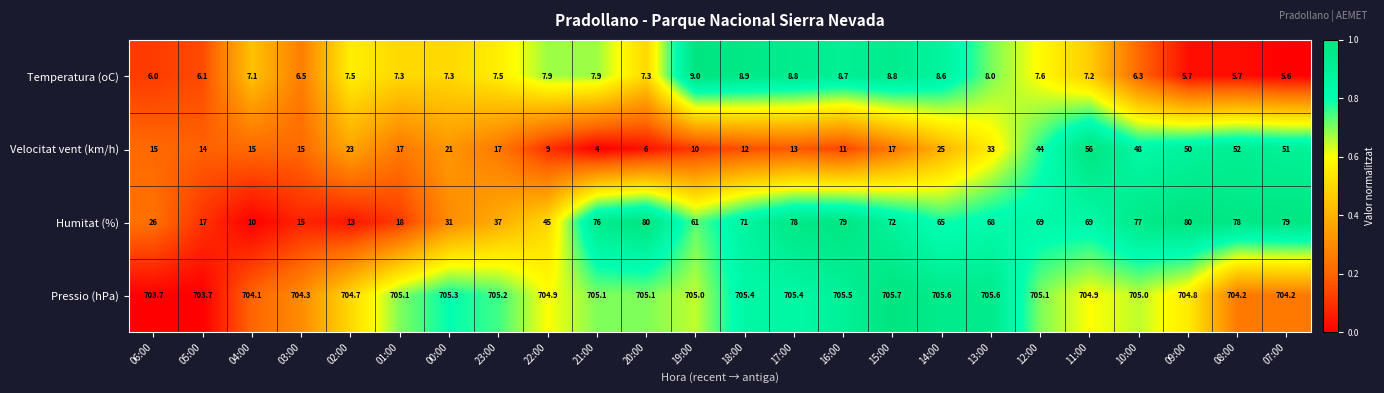

What is the sum of the Humitat (%) values at 14:00 and 06:00?

91.0